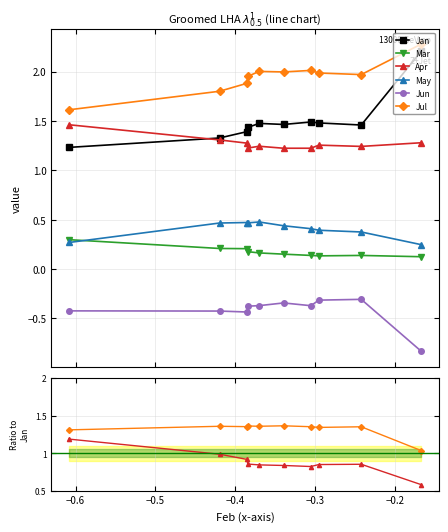

Count the number of categories in the chart.

10